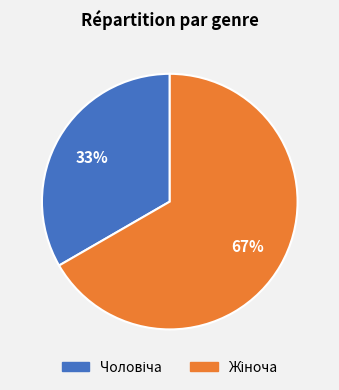

To the nearest percent, what is the average slice percentage?

50%